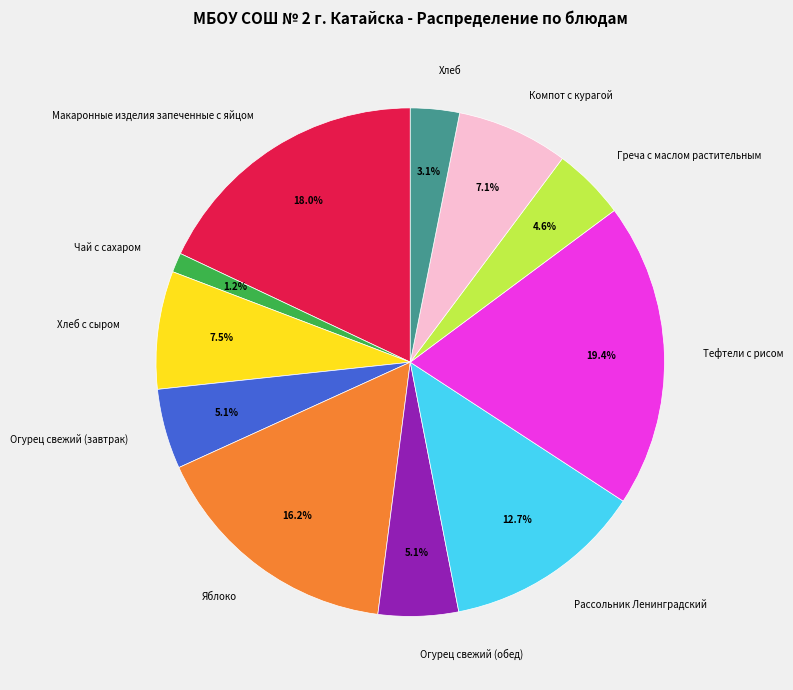

Does any single category account for the majority?

No